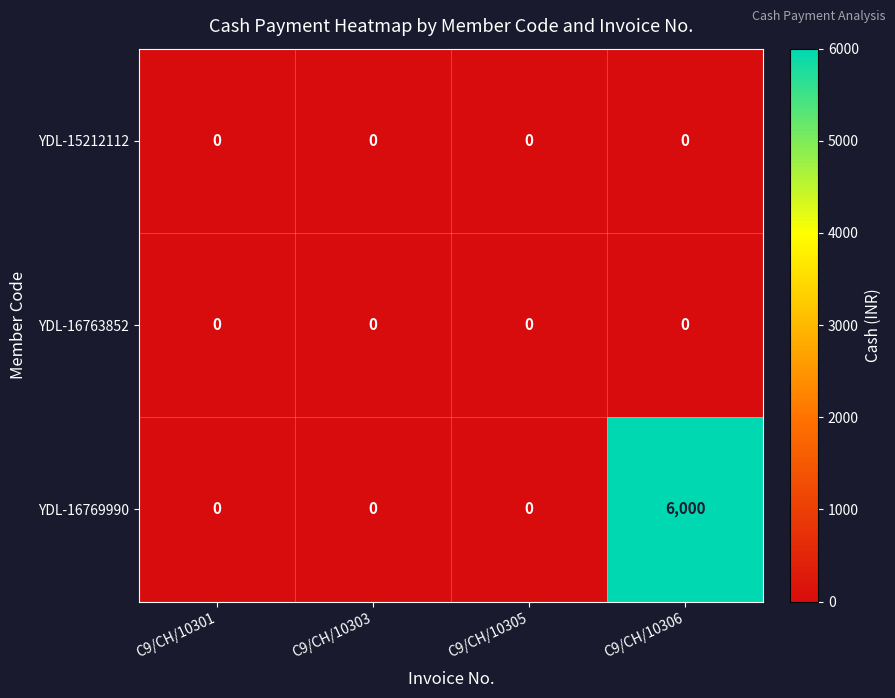

What is the average value of the YDL-16769990 series?

1500